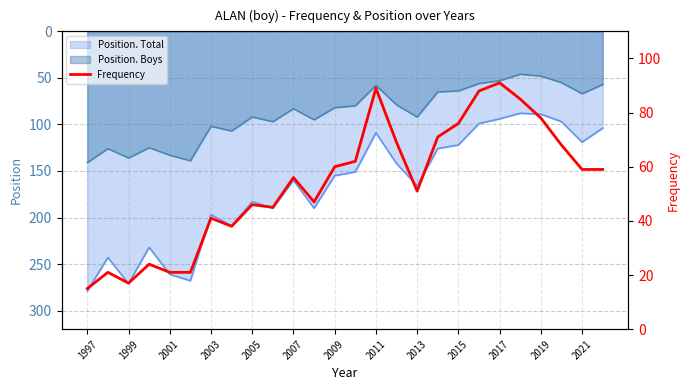

The Position. Total series shows 279 at 1997. True or false?

True